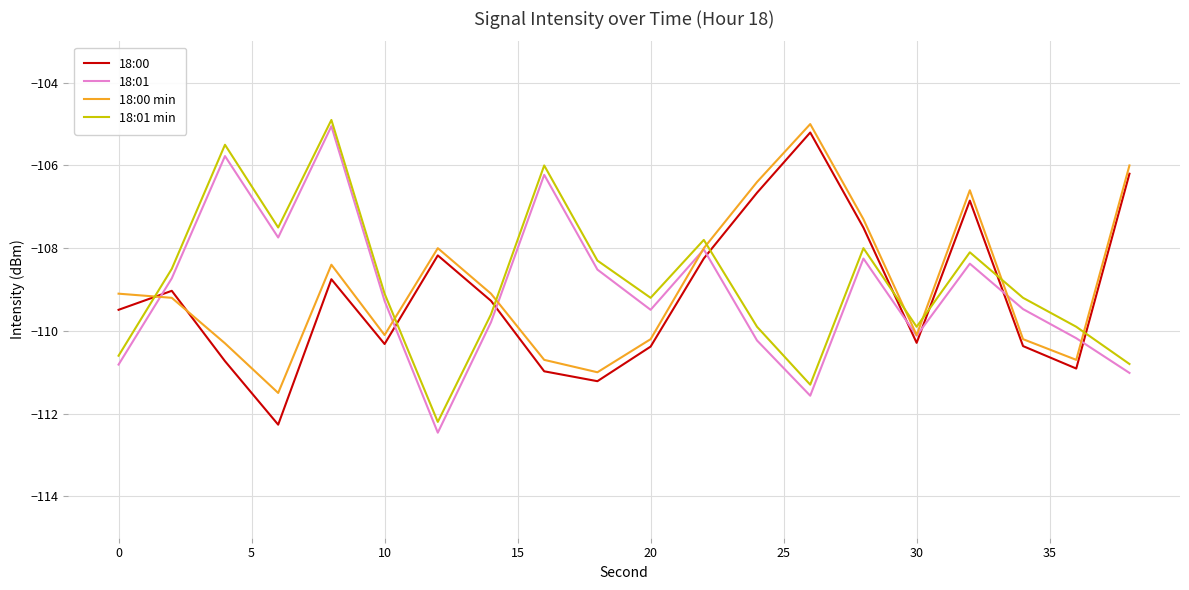

True or false: 18:00 and 18:01 min intersect in this chart.

True